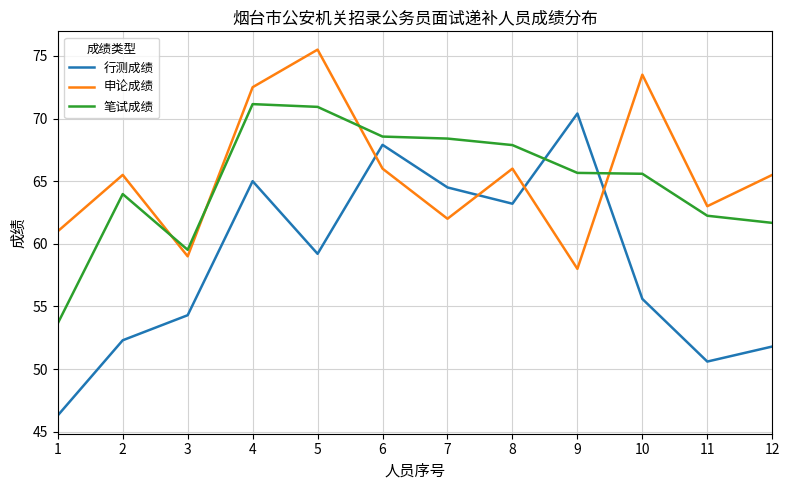

The value of 申论成绩 at 2 is 14.3. True or false?

False